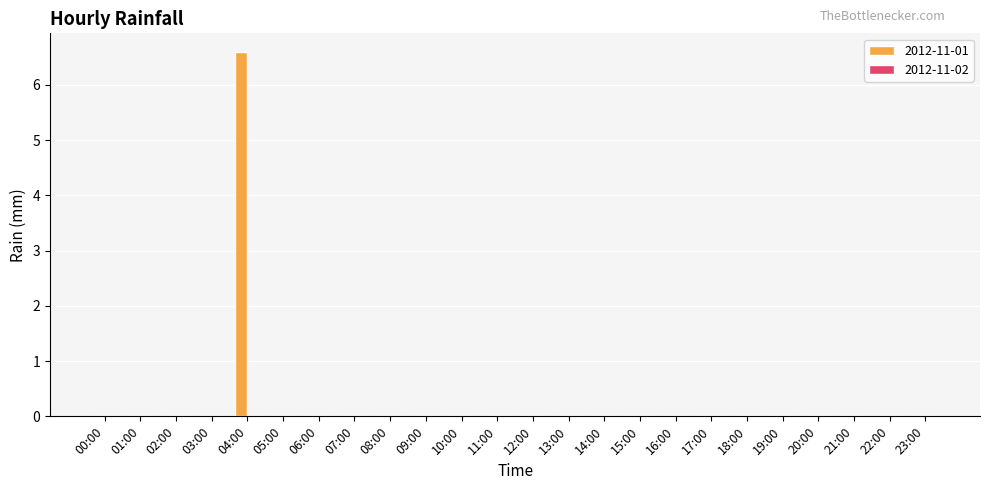

Reading left to right, transcribe all the data shown in this chart.

00:00=0.0	01:00=0.0	02:00=0.0	03:00=0.0	04:00=6.6	05:00=0.0	06:00=0.0	07:00=0.0	08:00=0.0	09:00=0.0	10:00=0.0	11:00=0.0	12:00=0.0	13:00=0.0	14:00=0.0	15:00=0.0	16:00=0.0	17:00=0.0	18:00=0.0	19:00=0.0	20:00=0.0	21:00=0.0	22:00=0.0	23:00=0.0